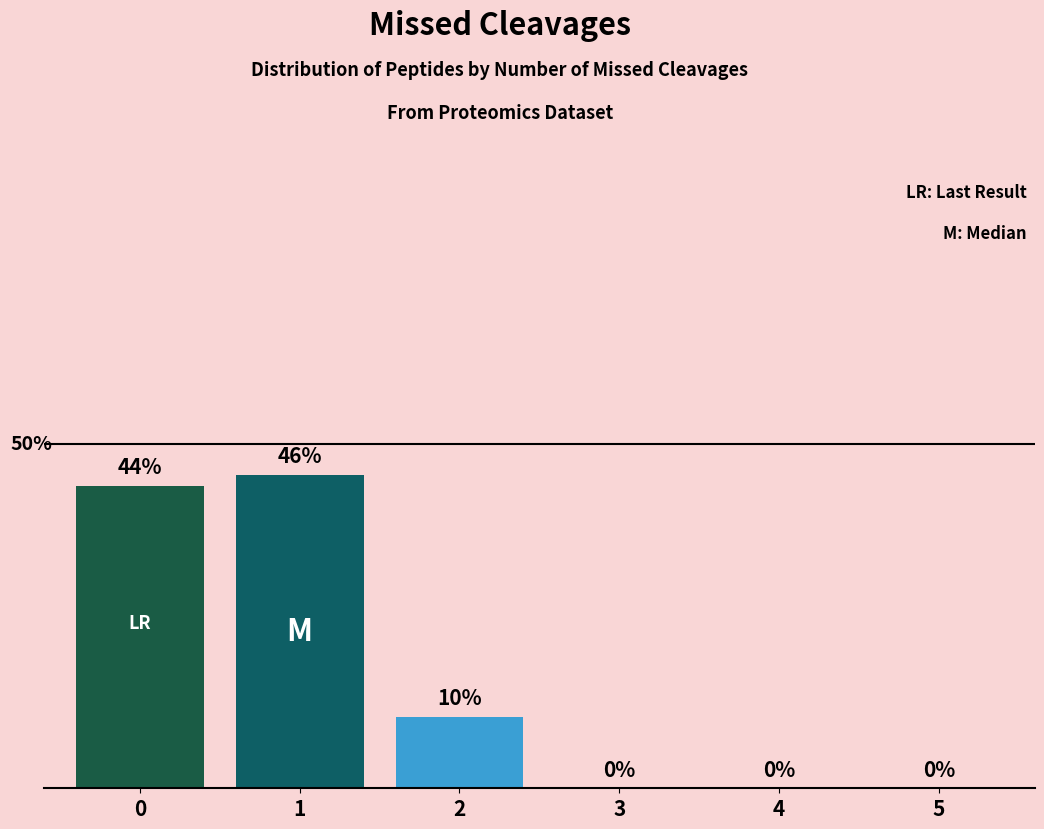

Are the bars horizontal?

No